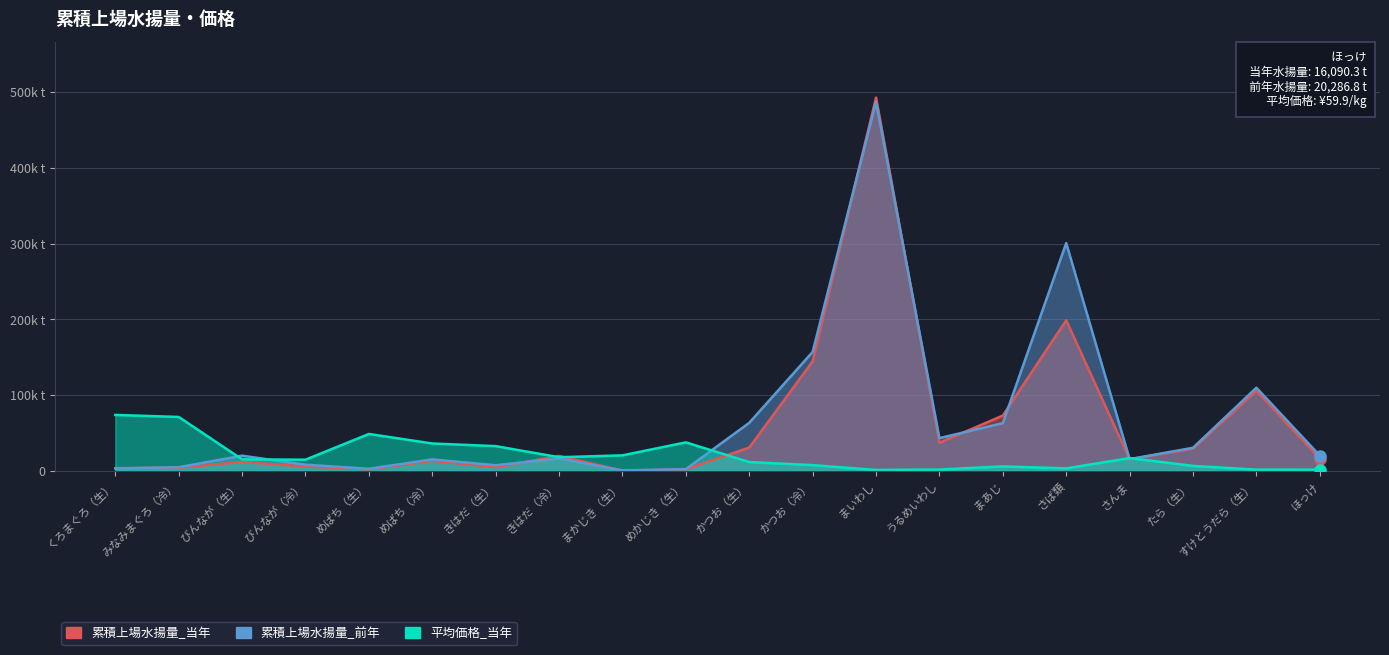

Reading left to right, extract all data points from this chart.

累積上場水揚量_当年: 3618.0	4245.6	11970.9	5738.5	2042.9	13320.3	4852.1	19753.0	453.1	2124.9	30880.7	144734.8	492948.9	37206.9	73089.7	198945.2	15410.2	29370.2	105918.0	16090.3
累積上場水揚量_前年: 3328.0	4875.2	20138.5	8212.8	2827.6	15251.2	7476.1	16460.0	624.4	2345.1	63499.7	157156.1	487393.4	43307.6	63103.8	300878.8	15594.3	30572.9	109878.0	20286.8
平均価格_当年: 73942.3	71294.2	15281.5	14840.6	48809.9	36240.7	32750.6	18097.2	20560.4	37719.2	11689.8	7664.6	1291.5	1816.6	5978.4	3358.3	16963.3	6618.9	1717.0	1747.2